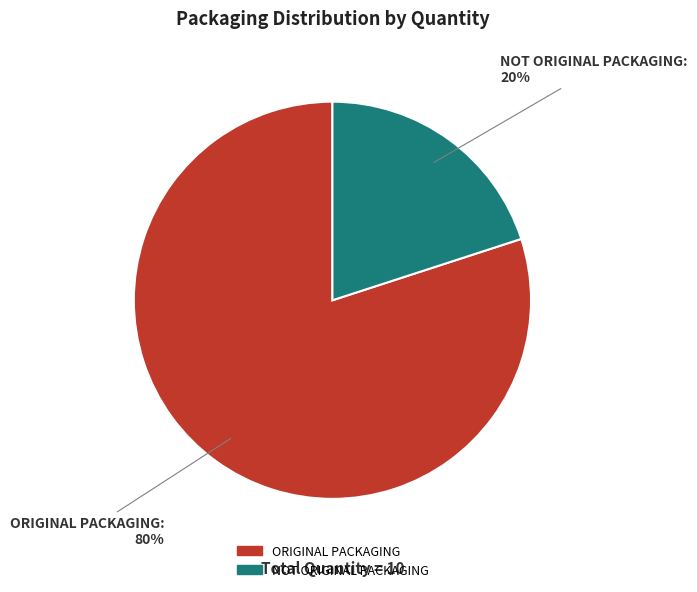

To the nearest percent, what percentage of the pie is ORIGINAL PACKAGING?

80%